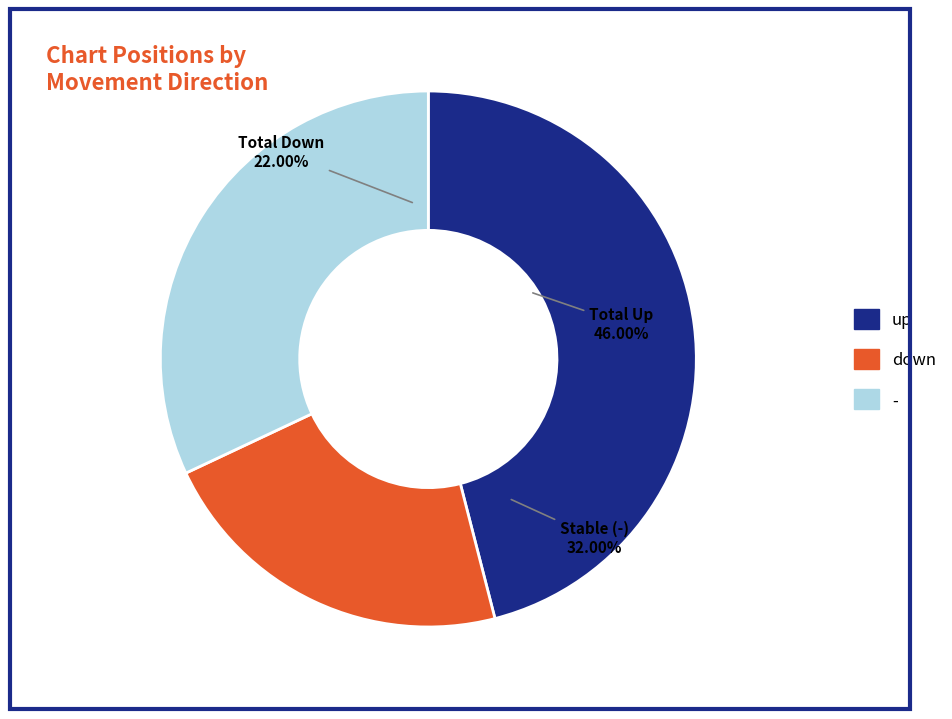

How many slices are in this pie chart?

3